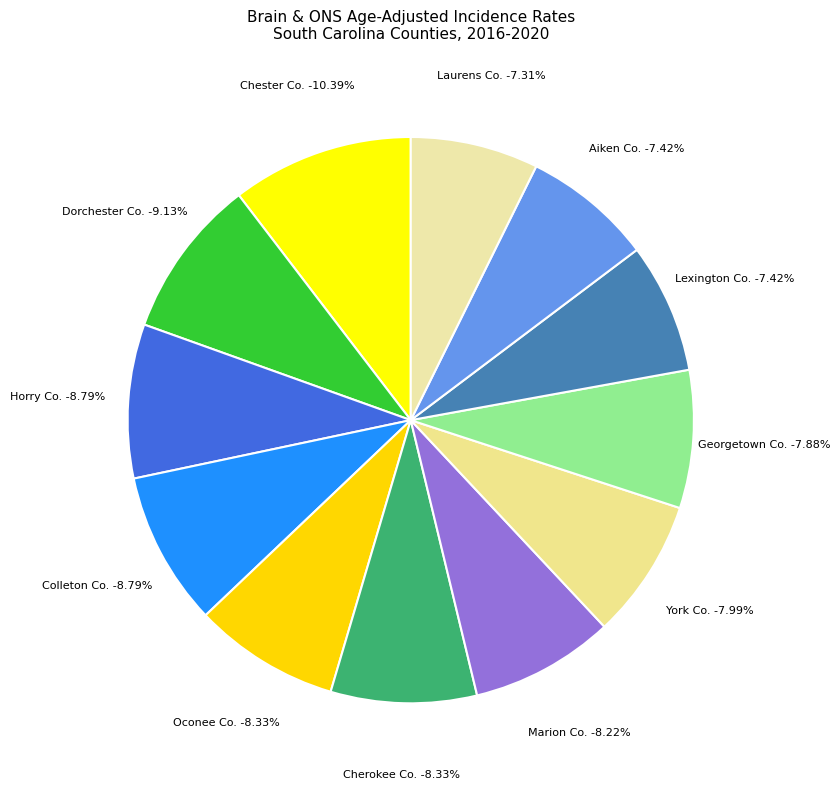

To the nearest percent, what is the average slice percentage?

8%